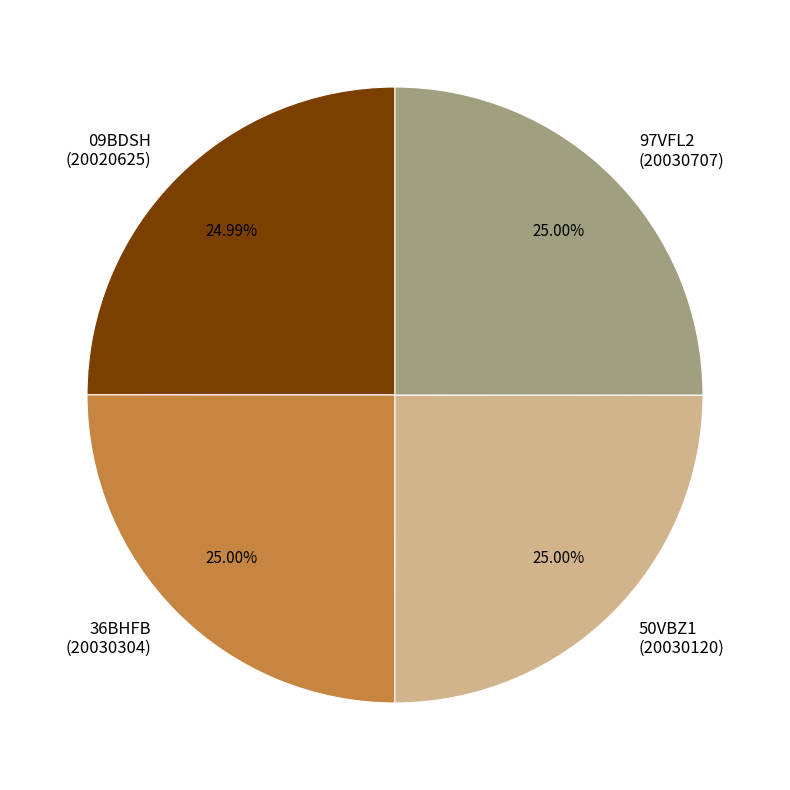

To the nearest percent, what percentage of the pie is 97VFL2?

25%